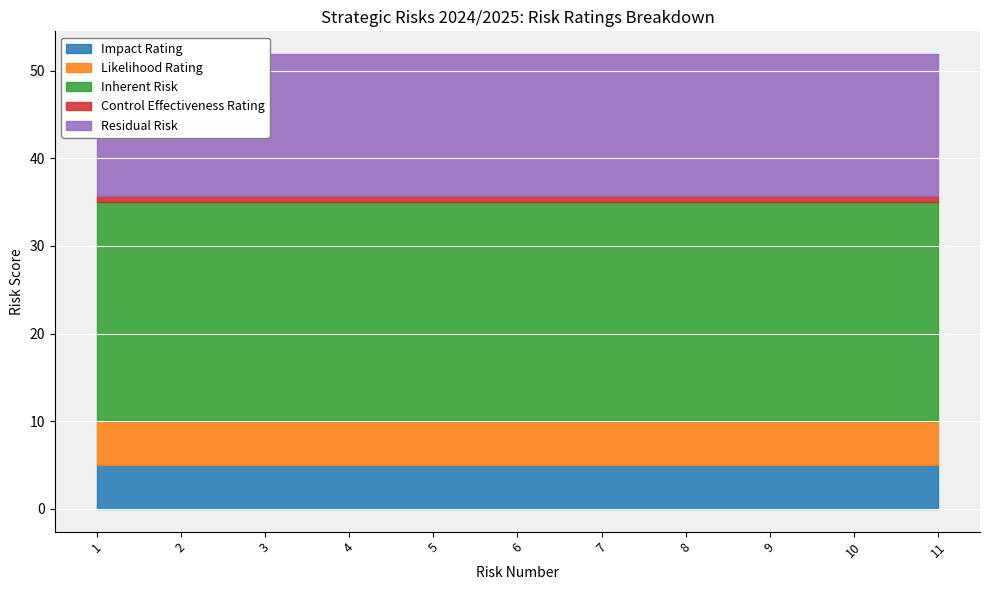

What is the average value of the Inherent Risk series?

25.0